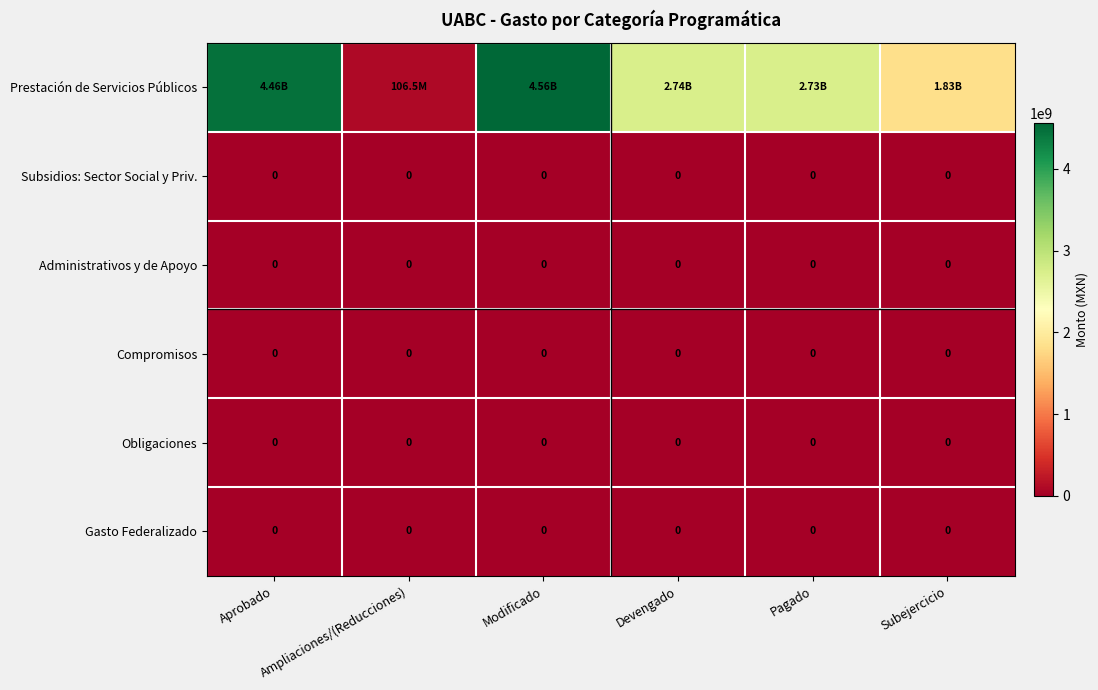

Between Aprobado and Pagado, which is larger?

Aprobado